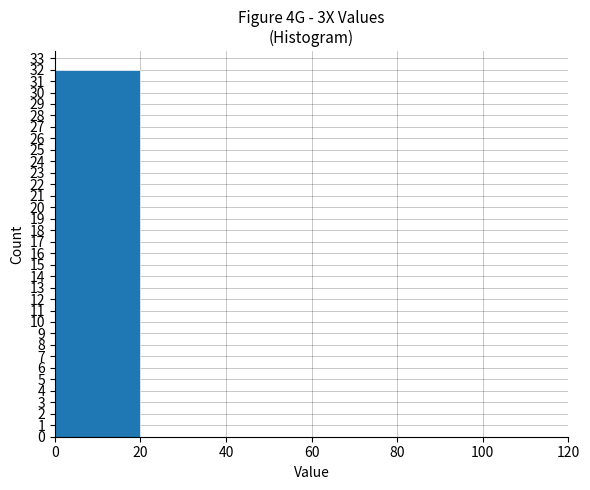

What is the greatest value displayed?

32